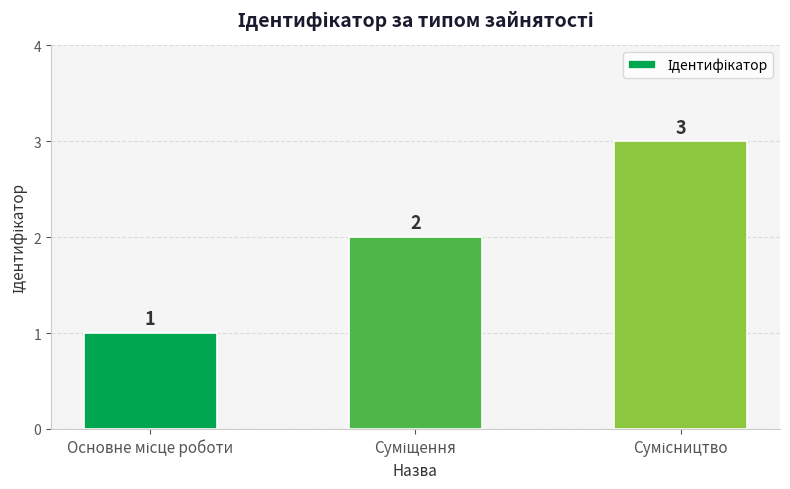

Reading right to left, list all the values displayed in this chart.

3	2	1